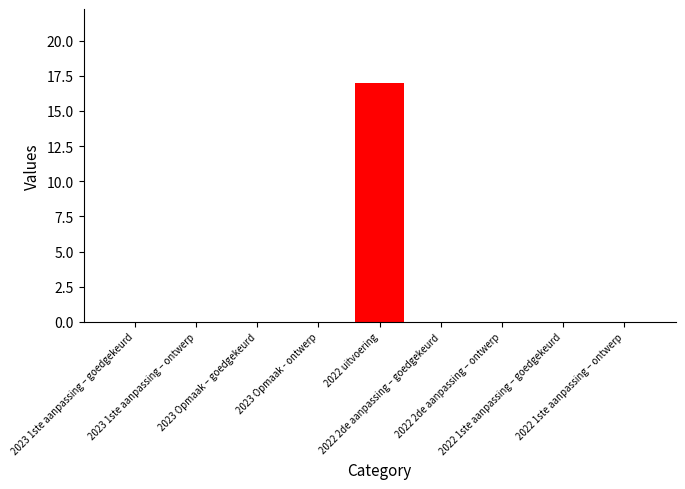

How many series are shown in this chart?

1